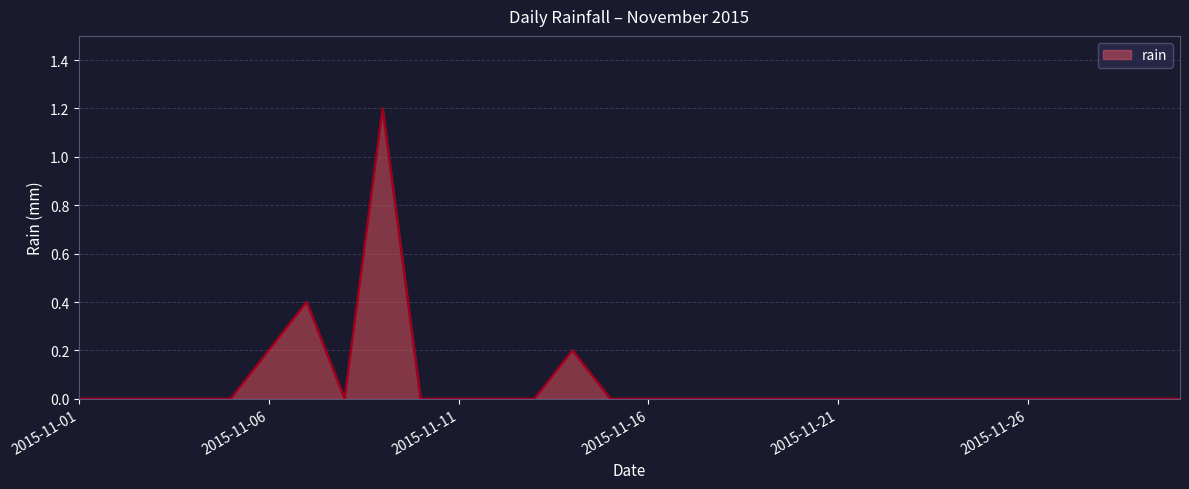

Does the chart have visible grid lines?

Yes